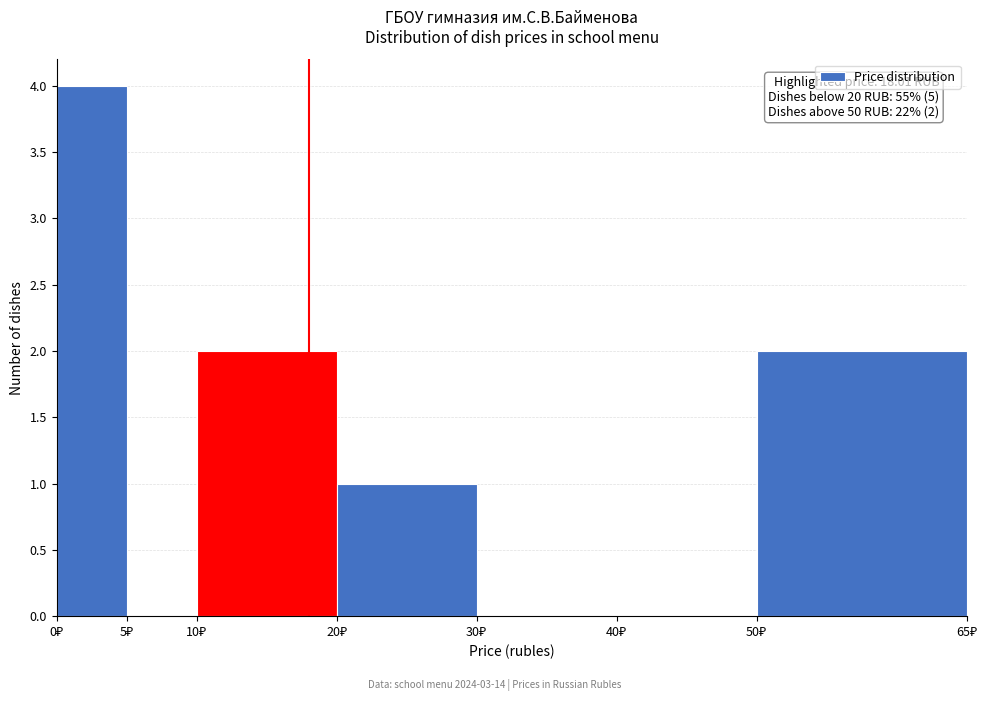

Over which range of the x-axis is the bar tallest?

0 to 5